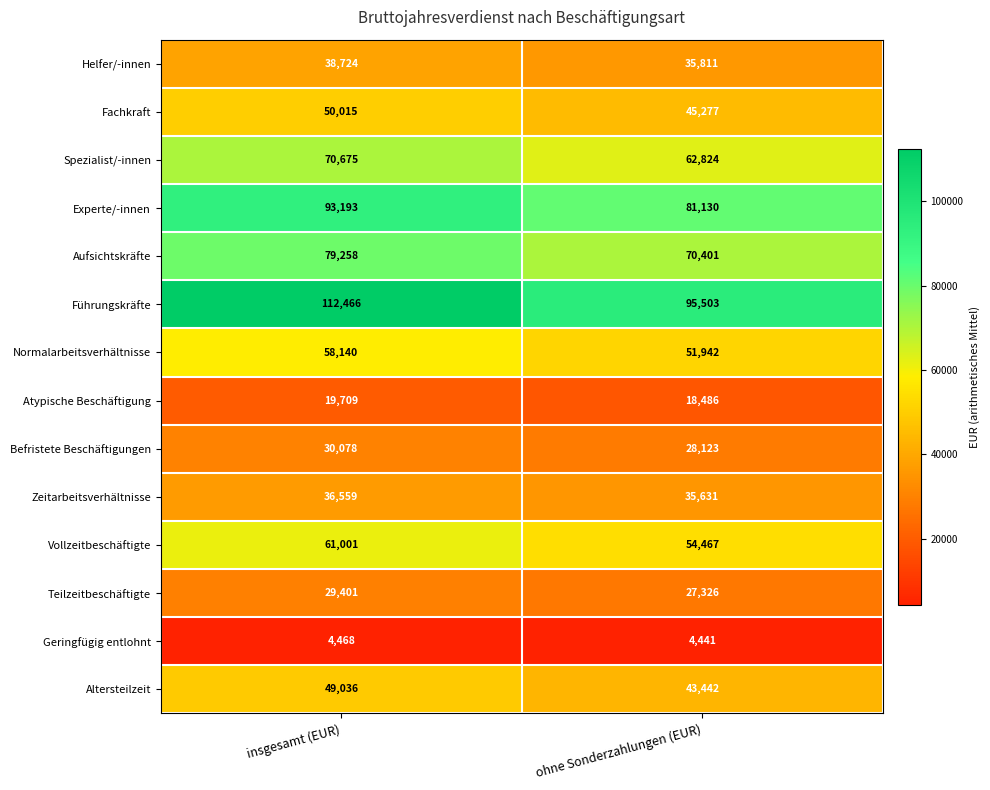

What is the difference between the highest and lowest values at insgesamt (EUR)?

107998